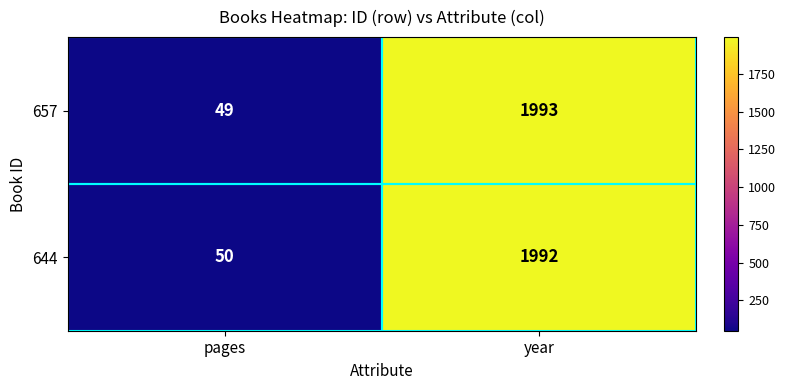

What is the total value across all series at pages?

99